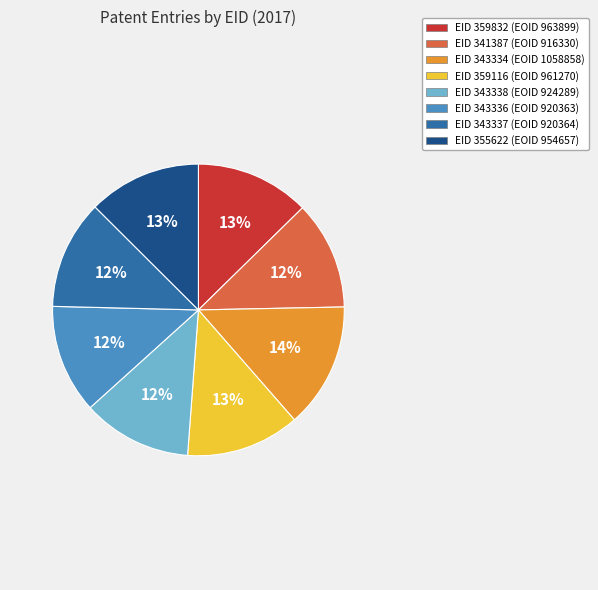

Does any single category account for the majority?

No